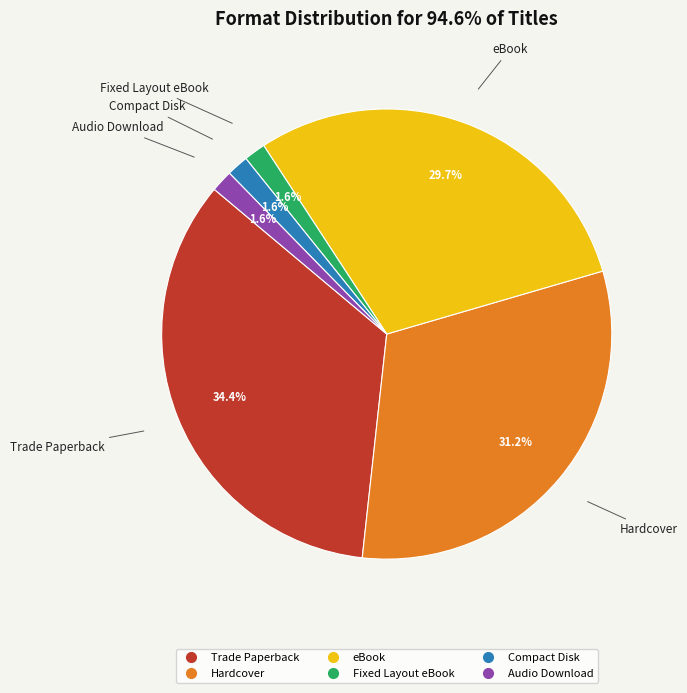

Is it true that Audio Download is 2% of the pie?

True